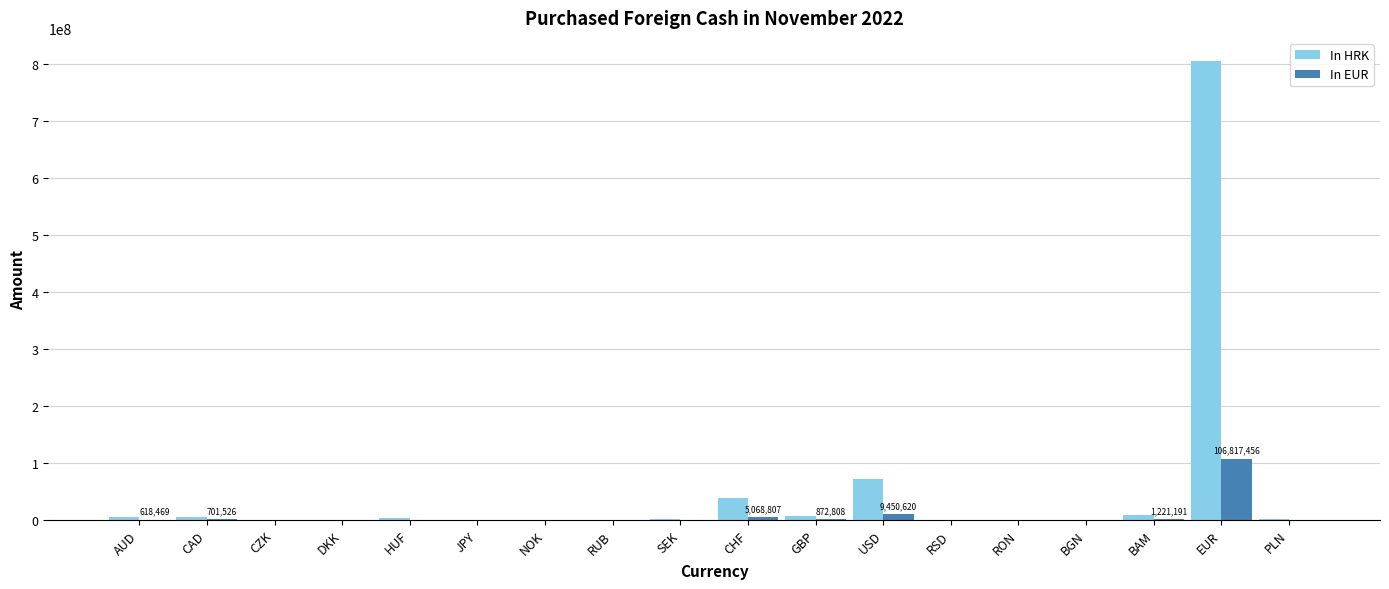

Which series has the largest total across all categories?

In HRK